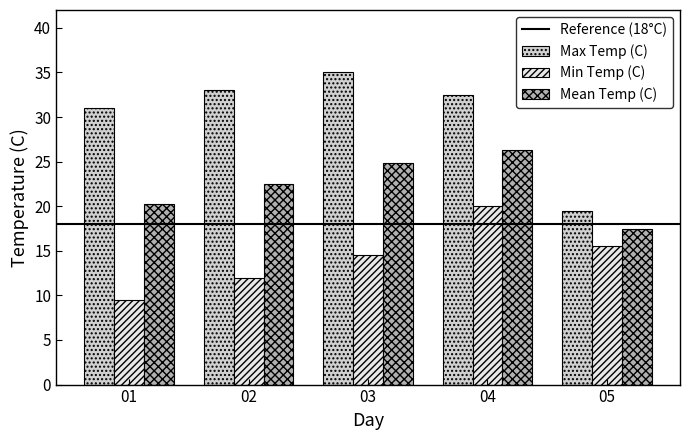

True or false: Mean Temp (C) has a value of 20.3 at 01.

True